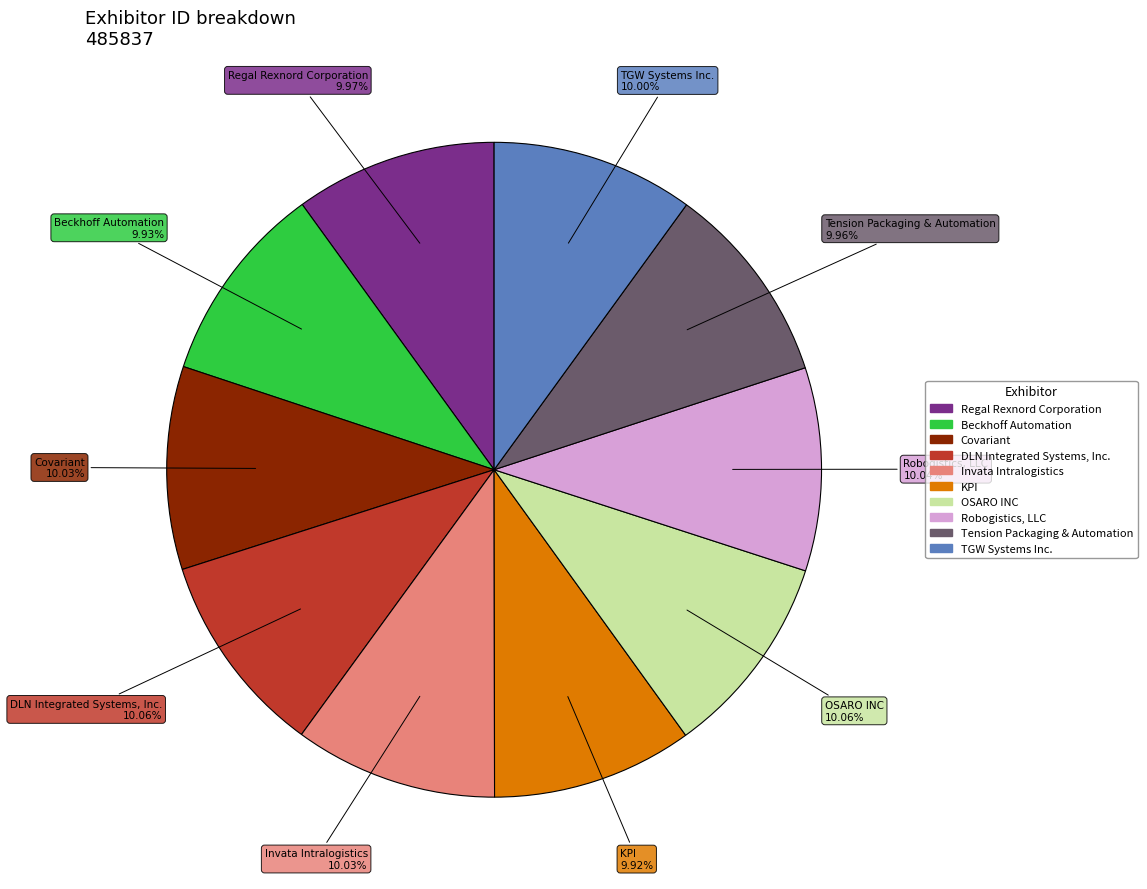

To the nearest percent, what is the combined percentage of Invata Intralogistics and KPI?

20%